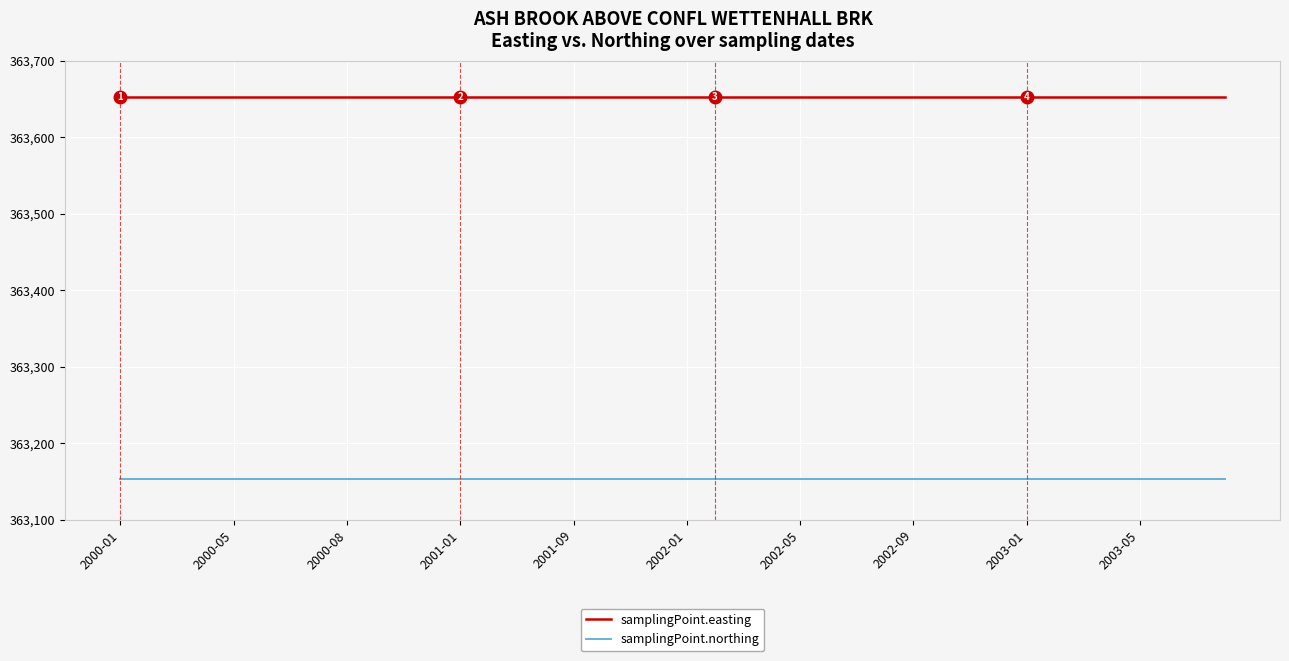

Which series has the largest total across all categories?

samplingPoint.easting